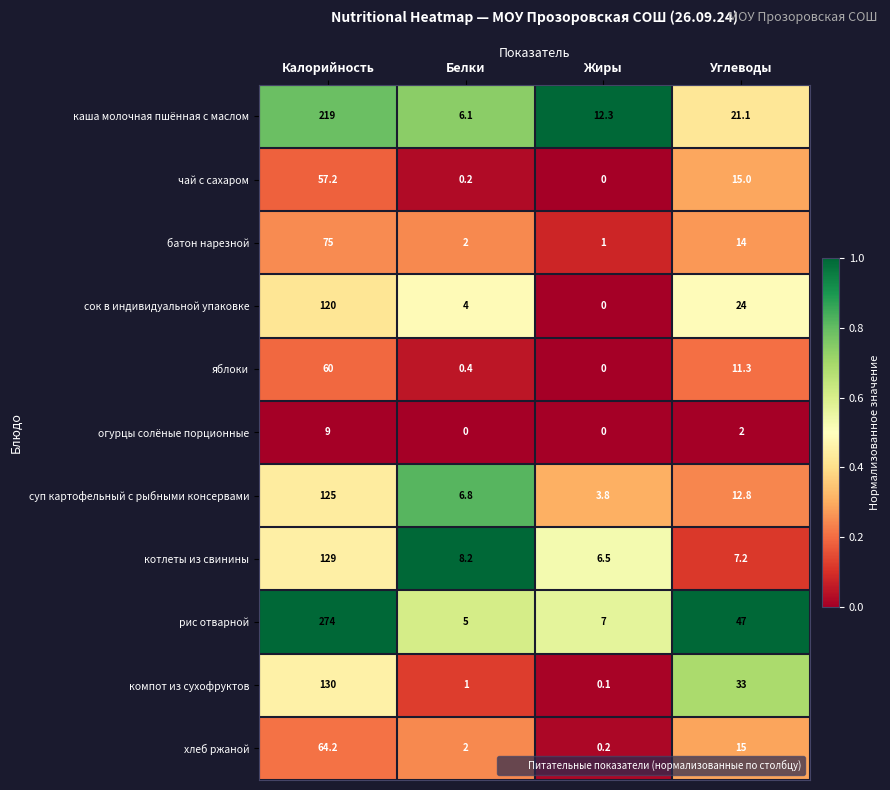

What is the average value of the сок в индивидуальной упаковке series?

37.0